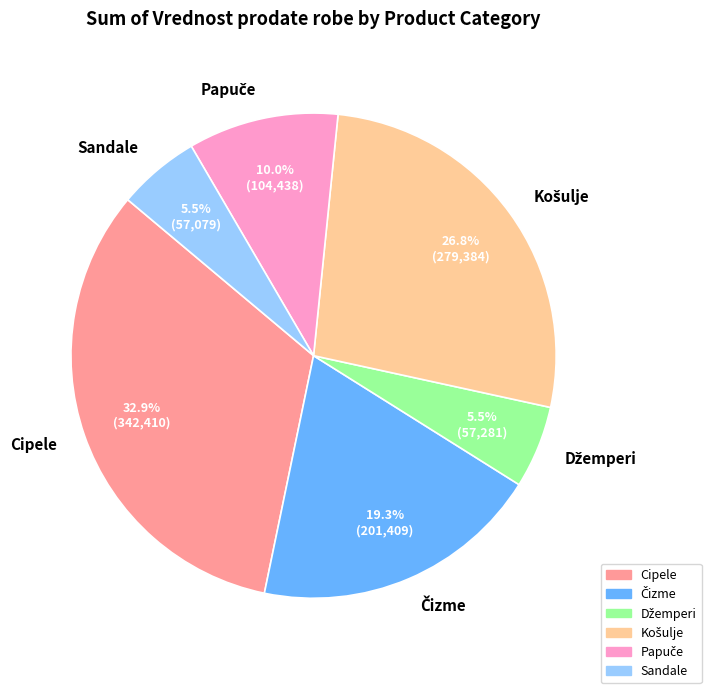

Is there any slice that represents more than half of the pie?

No